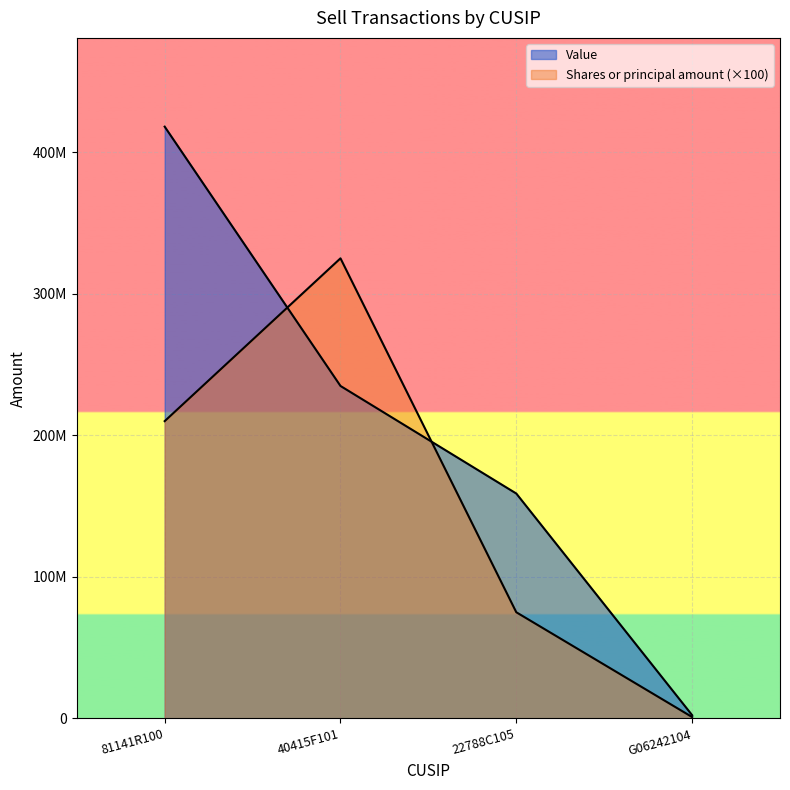

Which series has the largest total across all categories?

Value